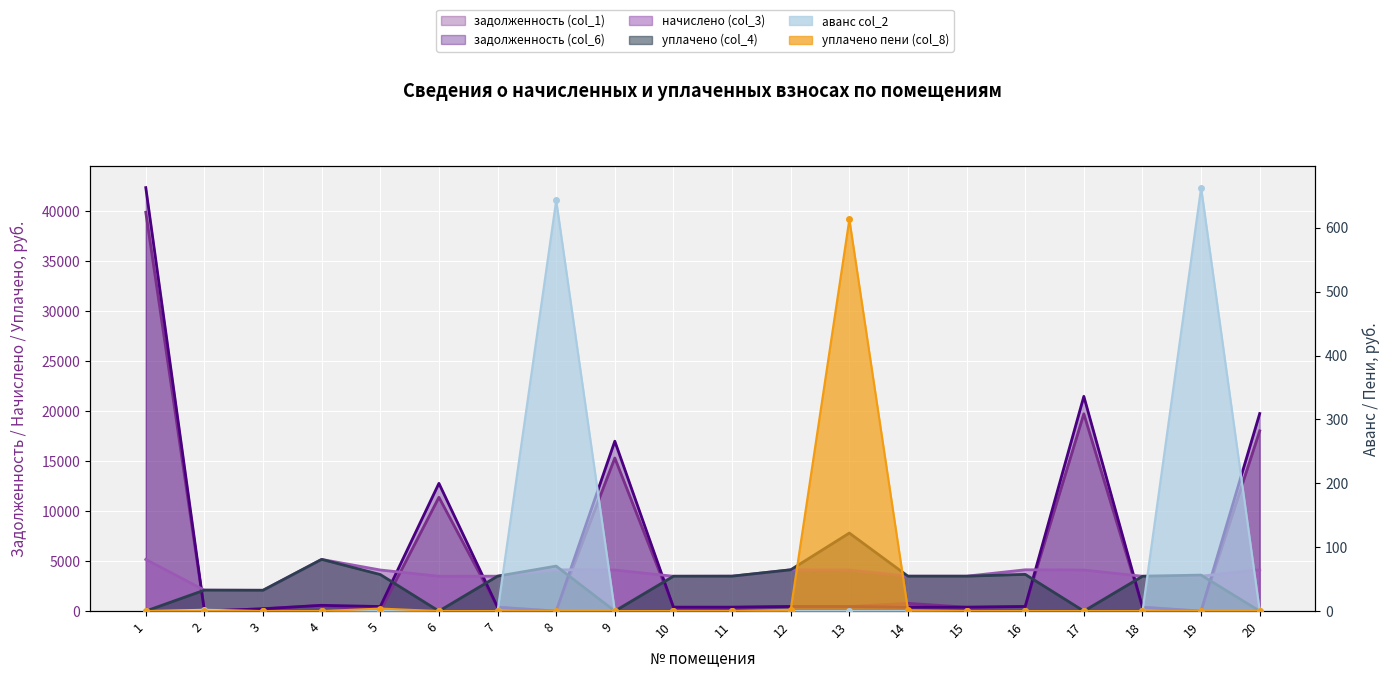

Where is the first local minimum for задолженность (col_6)?

2